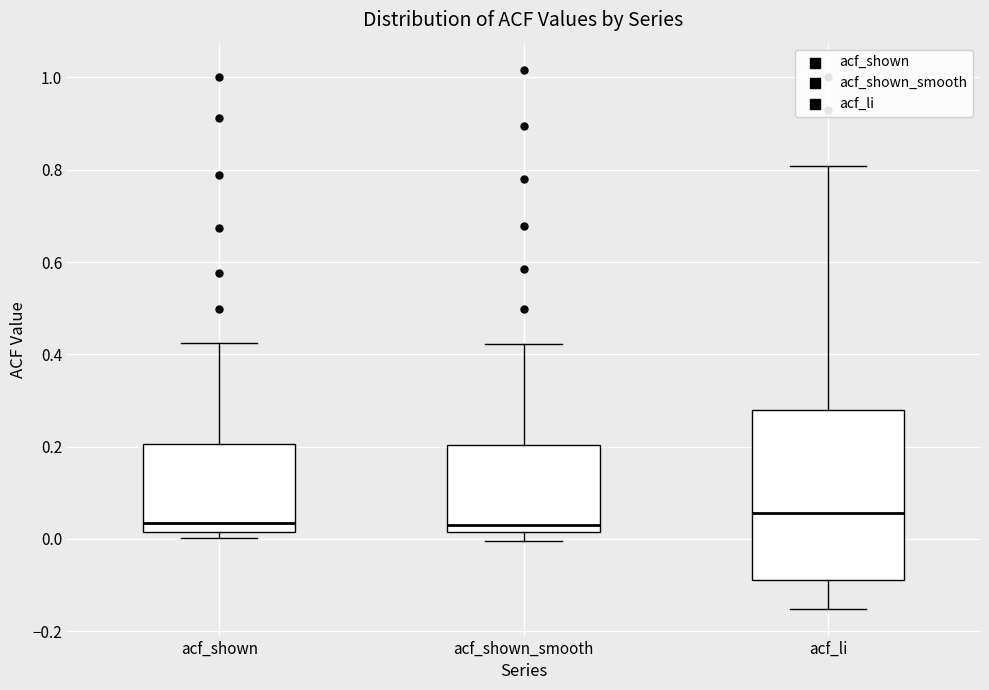

Reading left to right, transcribe this box plot: for each box, give where its median line is, the range the box spans, and where its two whiskers end, as read against the y-axis. The values are not printed on the chart, so give them approximately, as read against the axis.

acf_shown: median 0.04, box 0.02 to 0.20, whiskers 0.00 to 0.42
acf_shown_smooth: median 0.04, box 0.02 to 0.20, whiskers 0.00 to 0.42
acf_li: median 0.06, box -0.08 to 0.28, whiskers -0.16 to 0.80